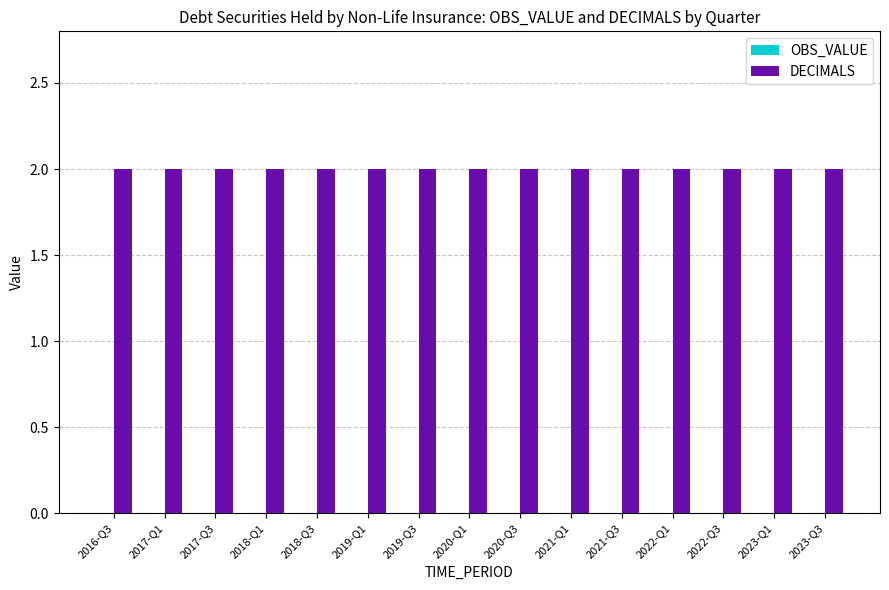

List the labels in order of OBS_VALUE value, largest first.

2016-Q3, 2017-Q1, 2017-Q3, 2018-Q1, 2018-Q3, 2019-Q1, 2019-Q3, 2020-Q1, 2020-Q3, 2021-Q1, 2021-Q3, 2022-Q1, 2022-Q3, 2023-Q1, 2023-Q3